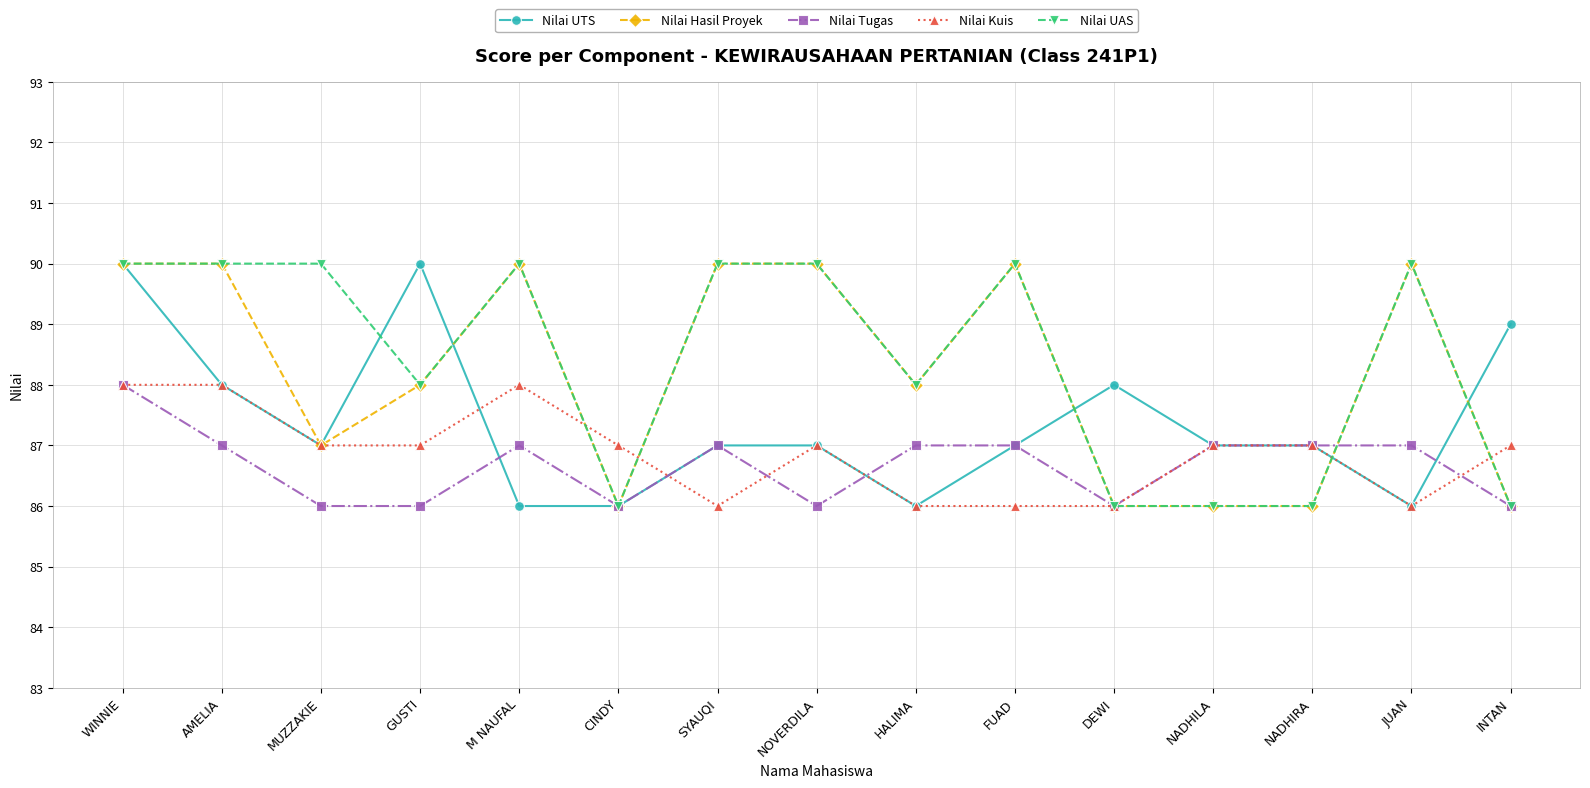

Is it true that Nilai Kuis equals 36 at NOVERDILA?

False